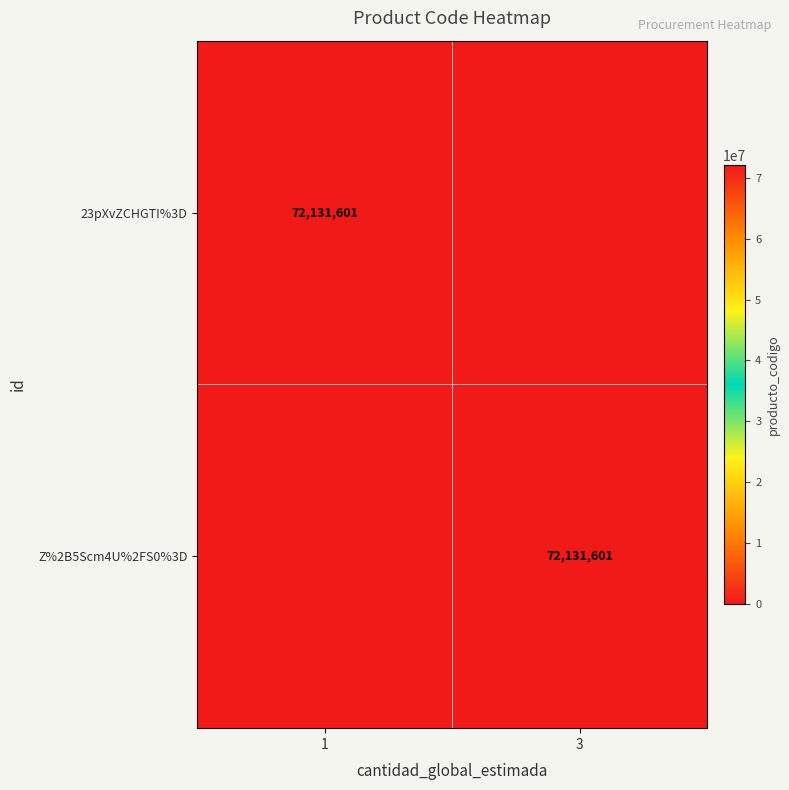

The value of Z%2B5Scm4U%2FS0%3D at 3 is 72131601. True or false?

True